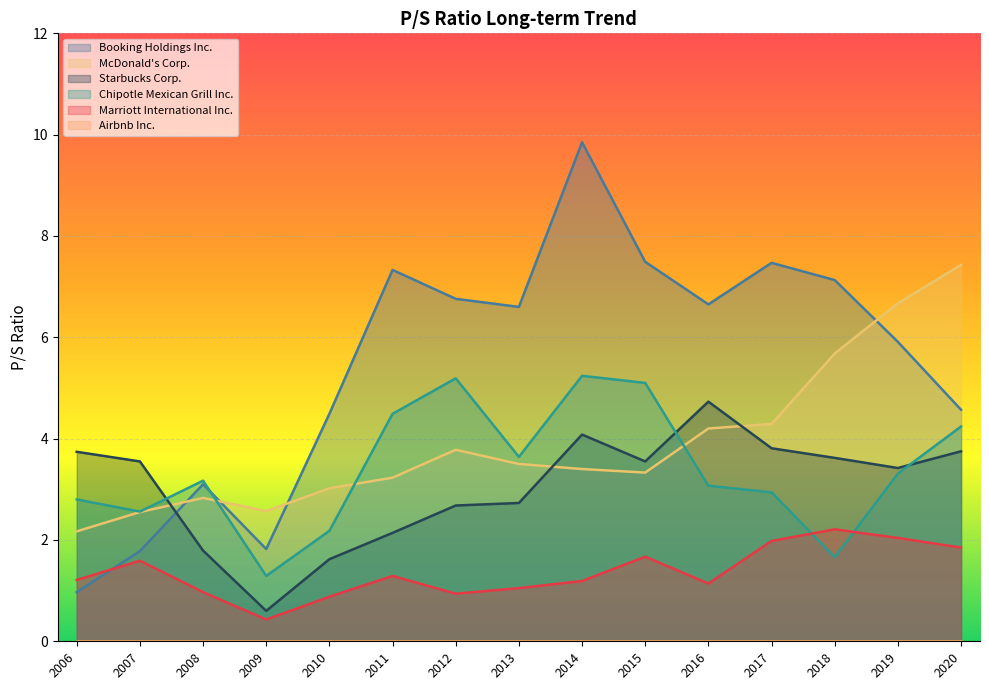

True or false: Starbucks Corp. has a value of 0.6 at 2008.

False